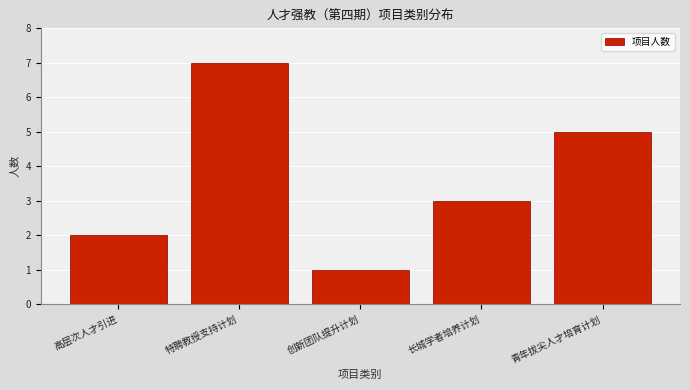

Reading left to right, list all the values displayed in this chart.

2	7	1	3	5